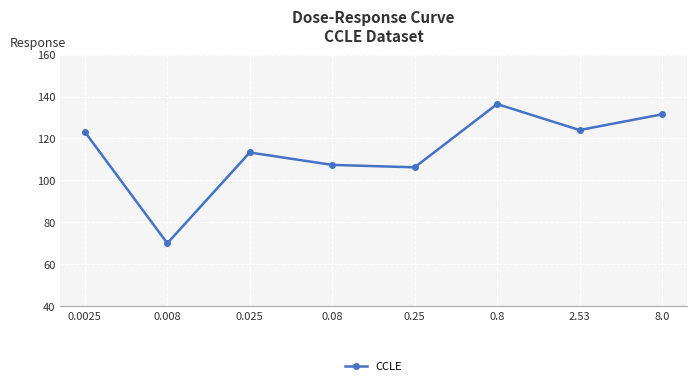

At which category does the chart reach its minimum across all series?

0.008